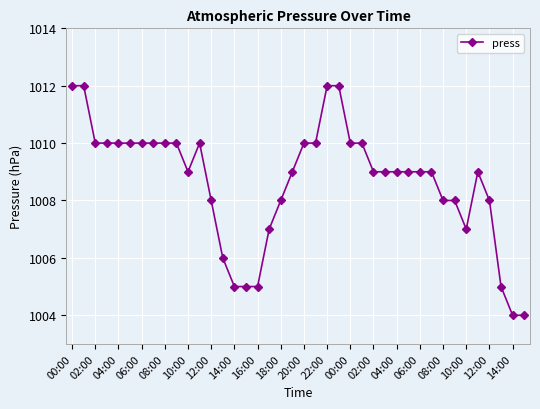

What is the smallest value displayed?

1004